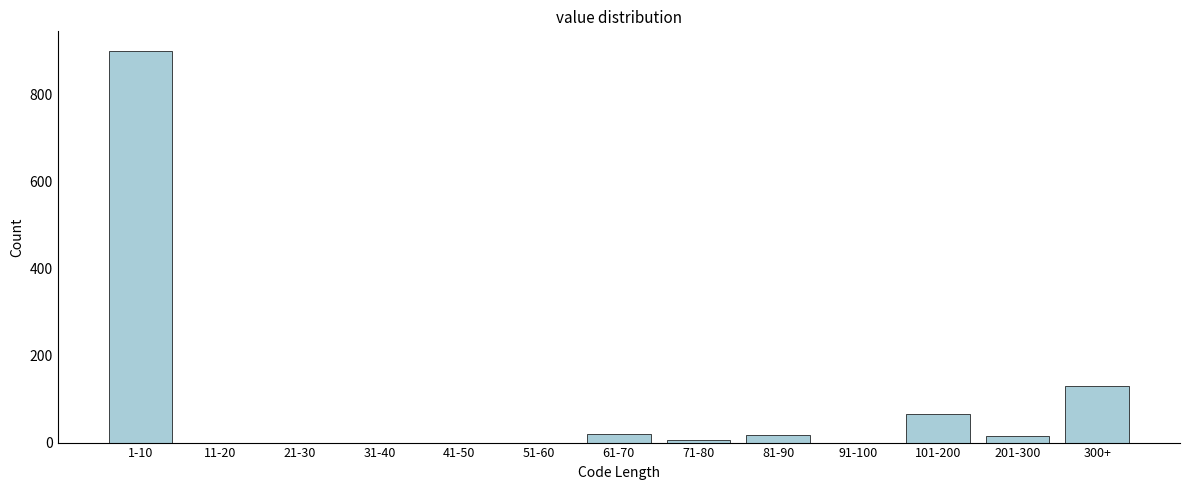

Where is the data nearest to the value 450?

300+